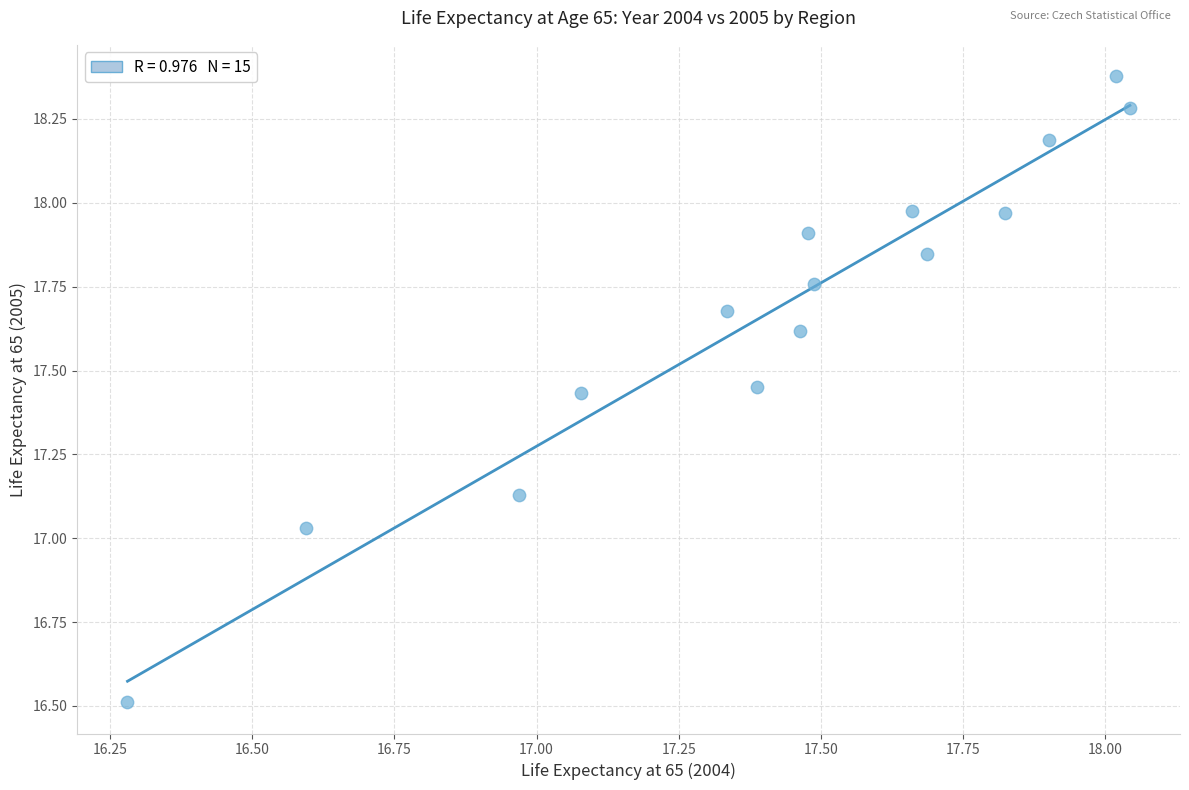

What is the range of Y values (max minus min)?

1.9